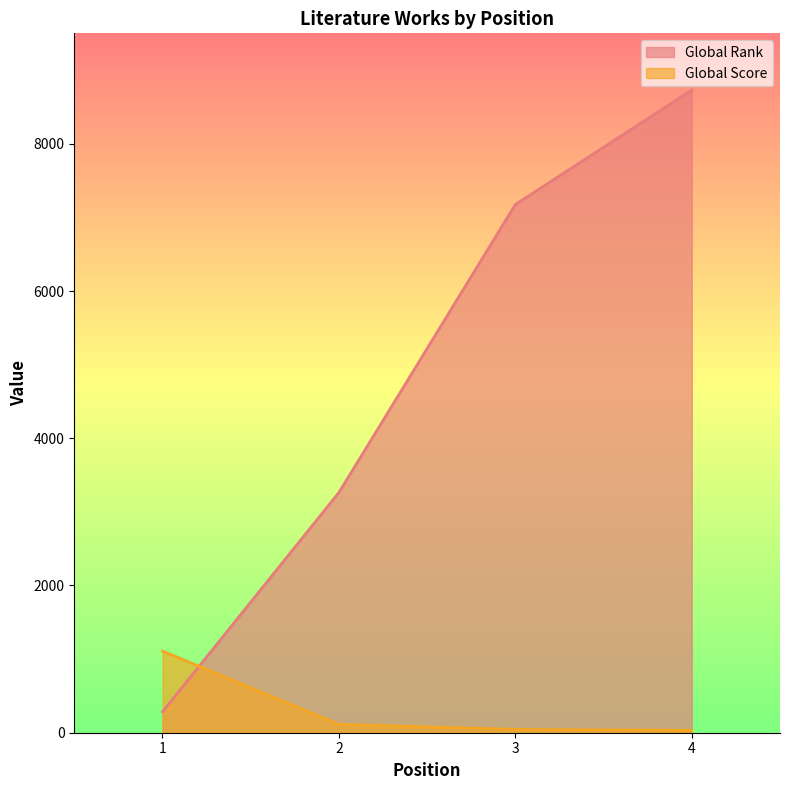

At which category is the sum across all series the highest?

4